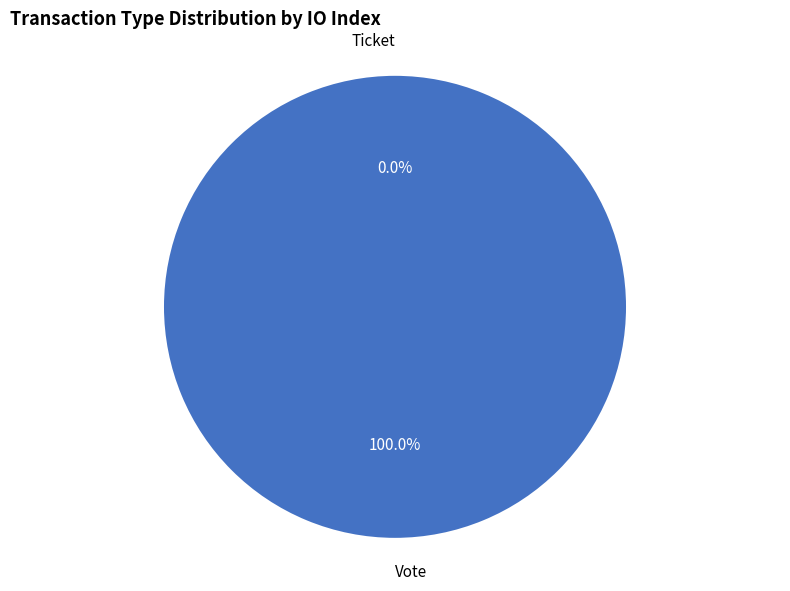

The Vote slice represents 100% of the pie. True or false?

True